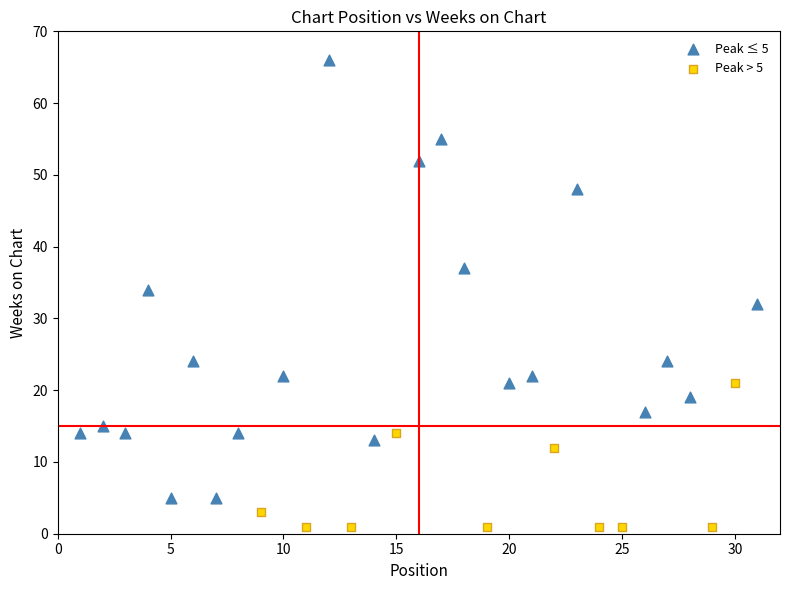

Which series contains the lowest Y value?

Peak > 5